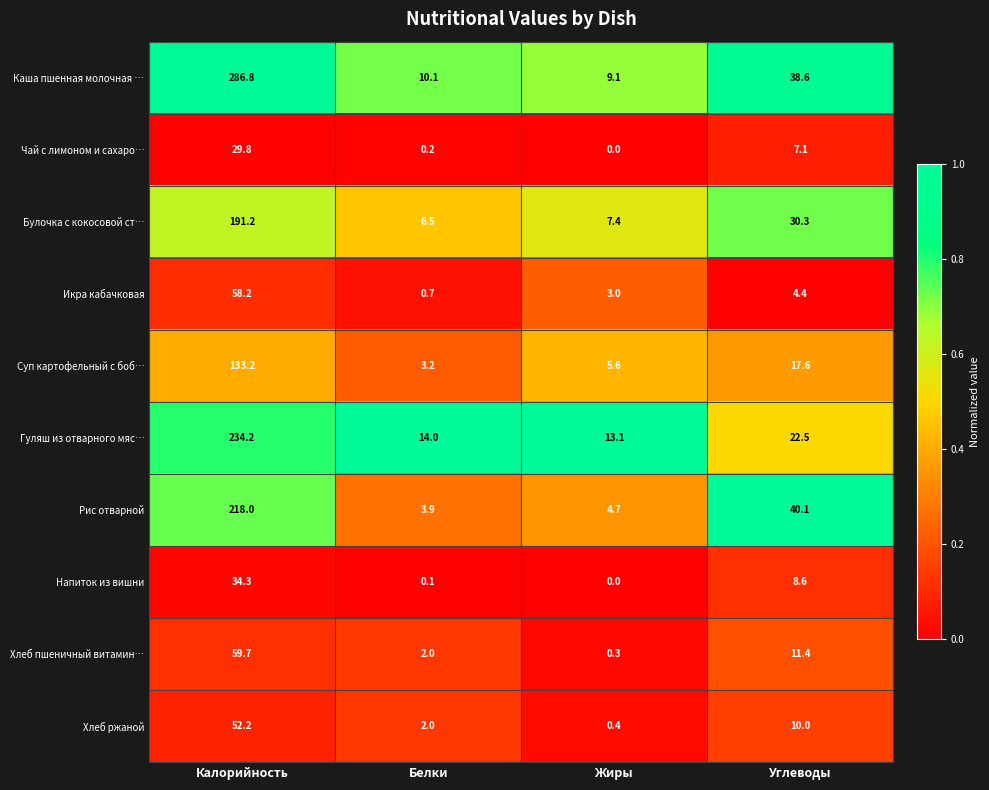

At which category is the sum across all series the highest?

Калорийность